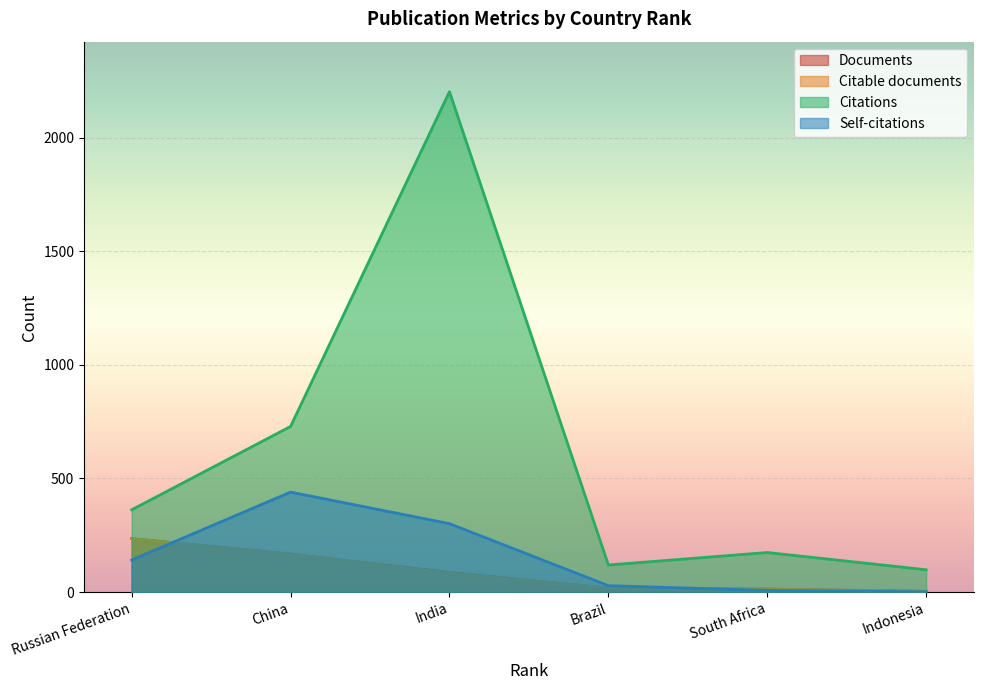

What is the value of the Citable documents point at the 6th from the left?

3